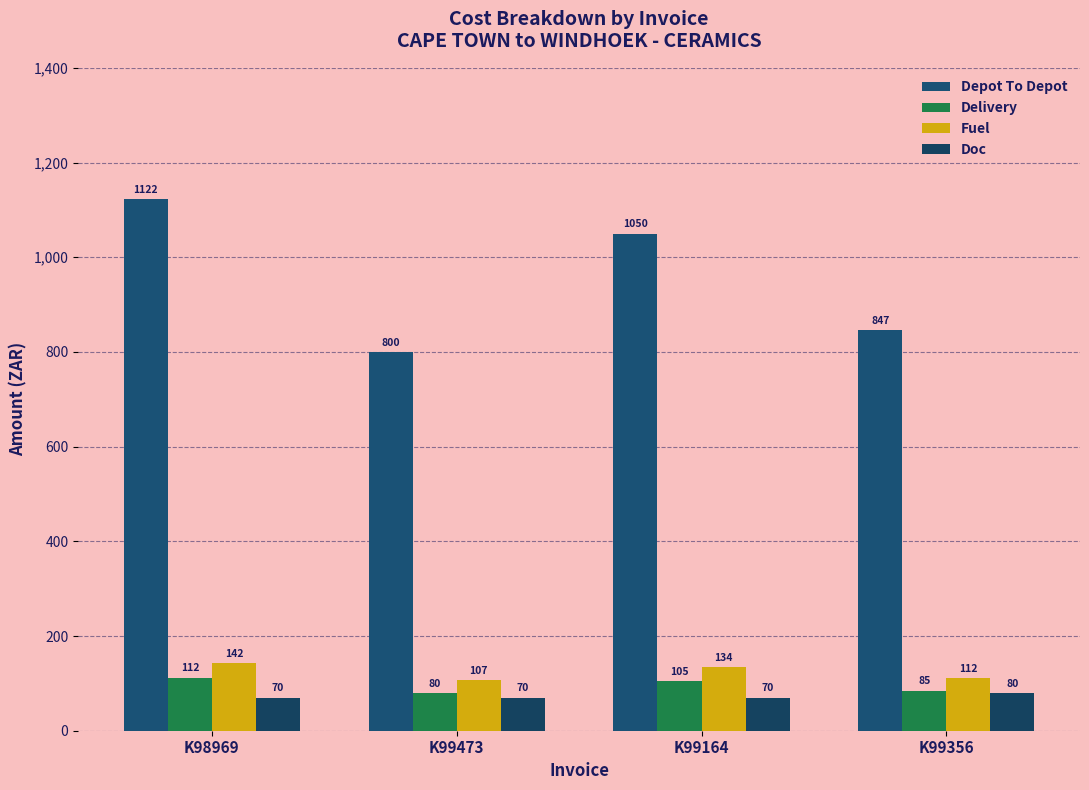

The Delivery series shows 105.0 at K99164. True or false?

True